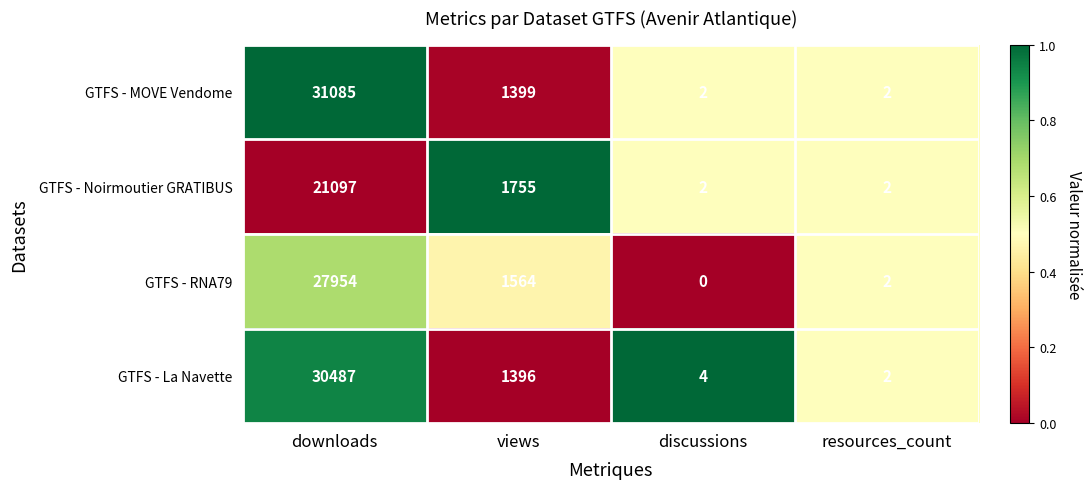

What is the average value of the GTFS - Noirmoutier GRATIBUS series?

5714